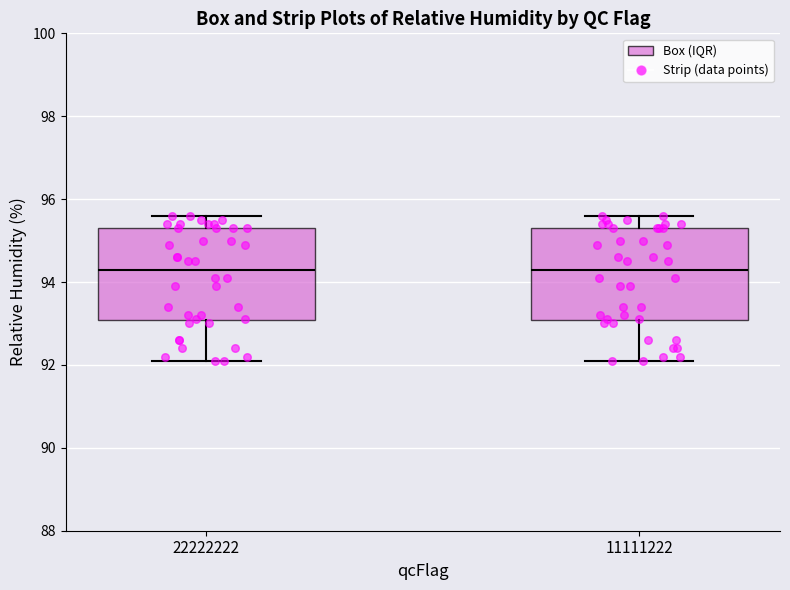

Reading left to right, read every box against the y-axis: the position of its median line, the range the box covers, and the ends of its whiskers. The values are not printed on the chart, so give them approximately, as read against the axis.

22222222: median 94.4, box 93.0 to 95.4, whiskers 92.2 to 95.6
11111222: median 94.4, box 93.0 to 95.4, whiskers 92.2 to 95.6